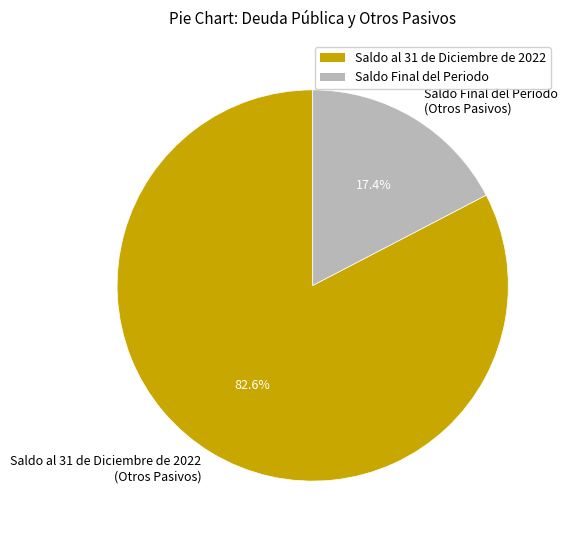

Count the number of slices in the pie.

2